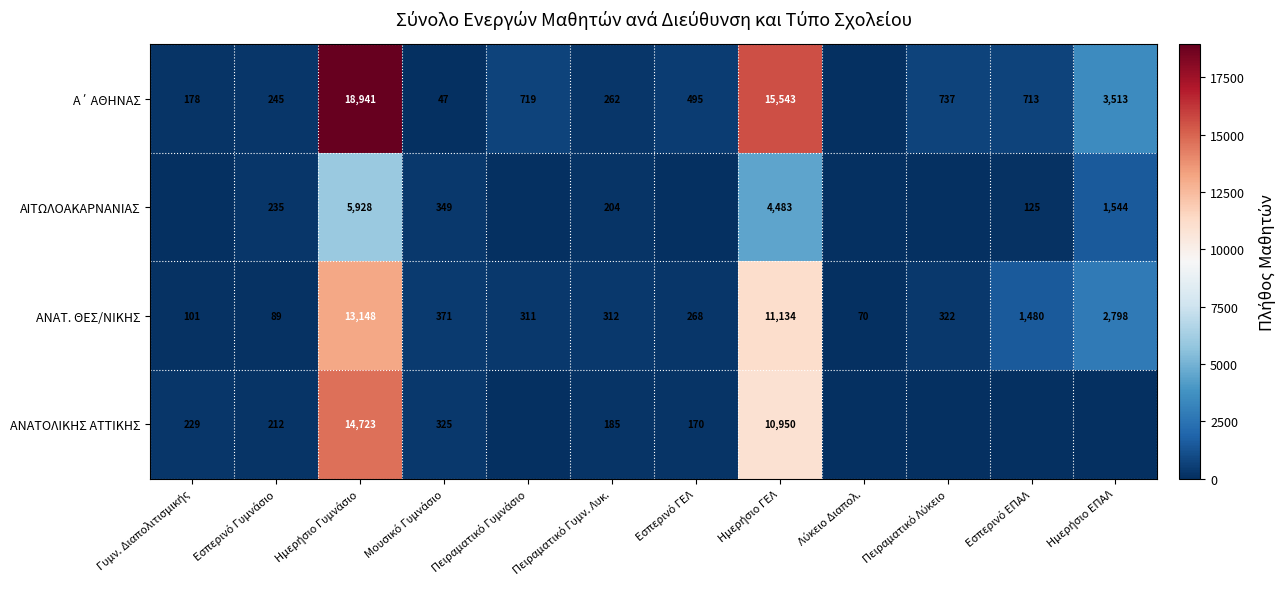

What is the sum of all ΑΝΑΤ. ΘΕΣ/ΝΙΚΗΣ values?

30404